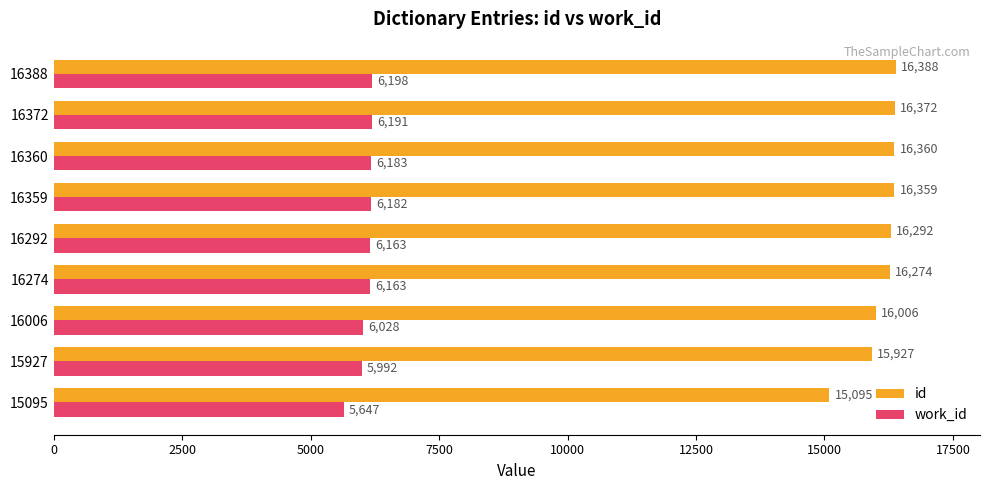

List the series in order of their peak value, highest first.

id, work_id